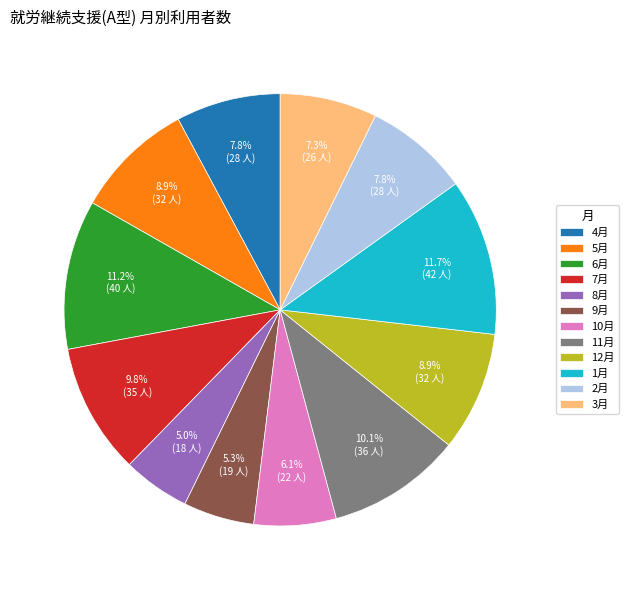

How many slices are in this pie chart?

12